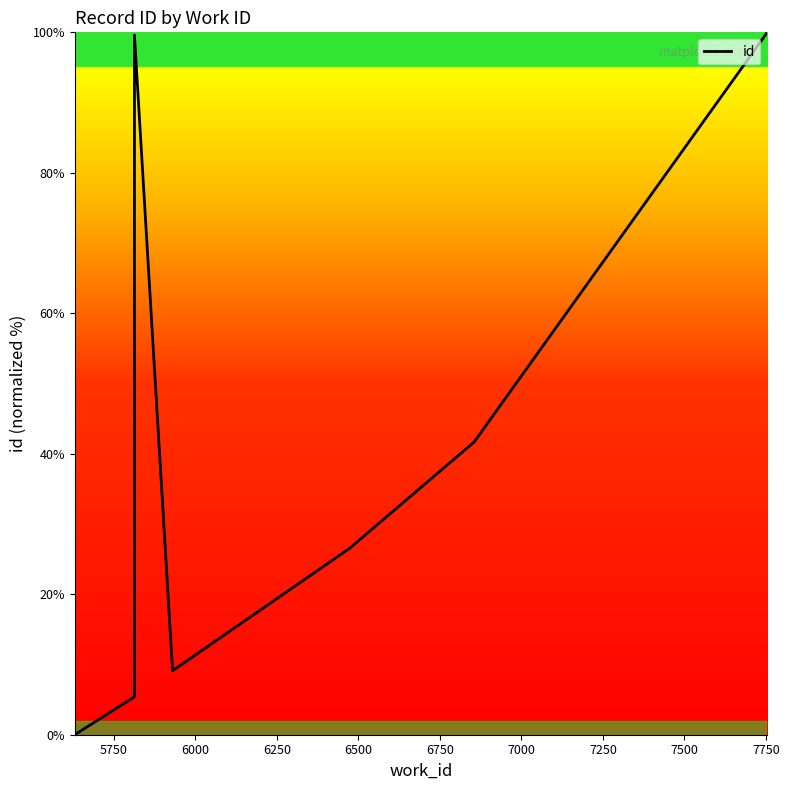

What is the greatest value displayed?

100.0